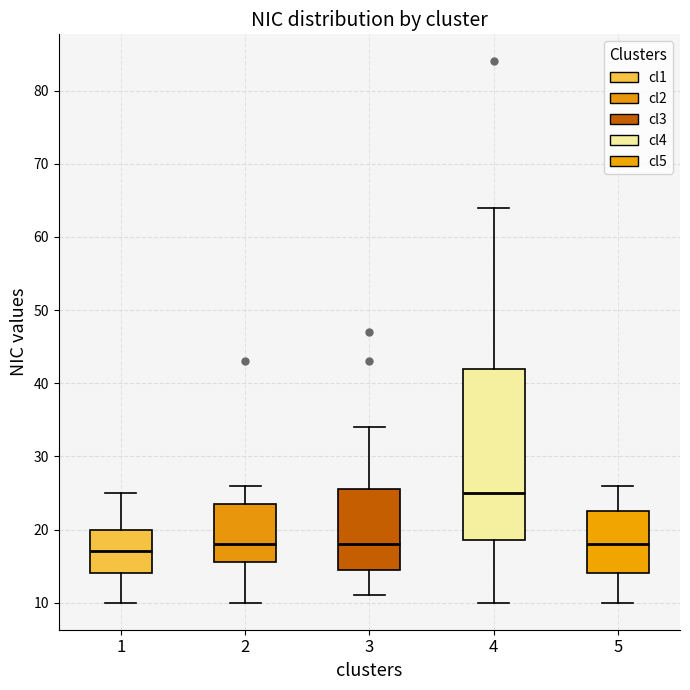

Where is the upper edge of the box at x = 1 on the y-axis? The values are not printed on the chart, so give them approximately, as read against the axis.

20